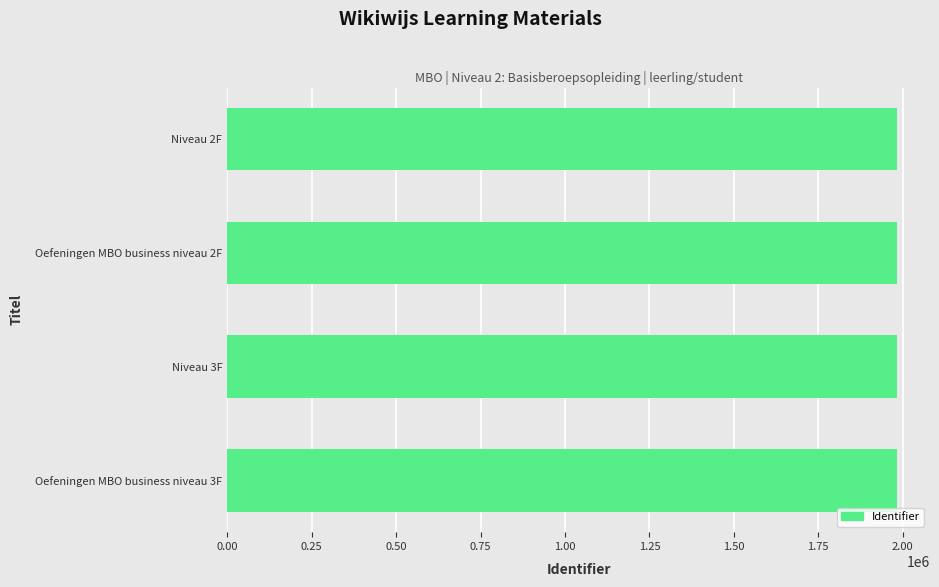

What is the greatest value displayed?

1981722